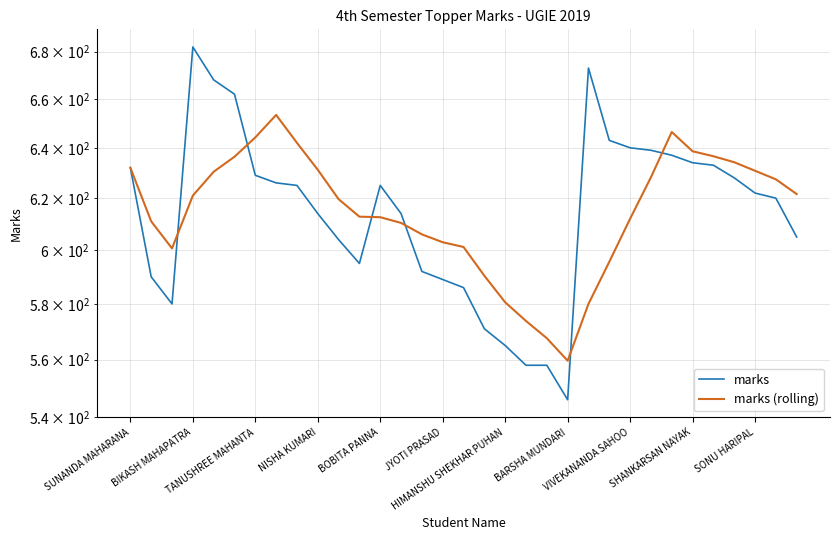

How many values in the marks series exceed 622?

16